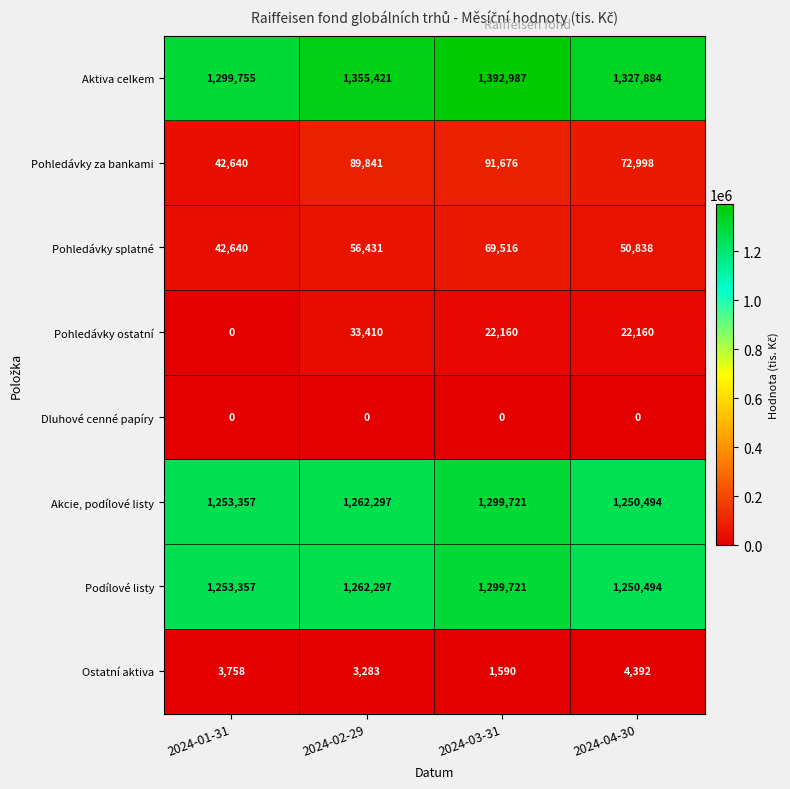

At how many categories does at least one series exceed 952329?

4